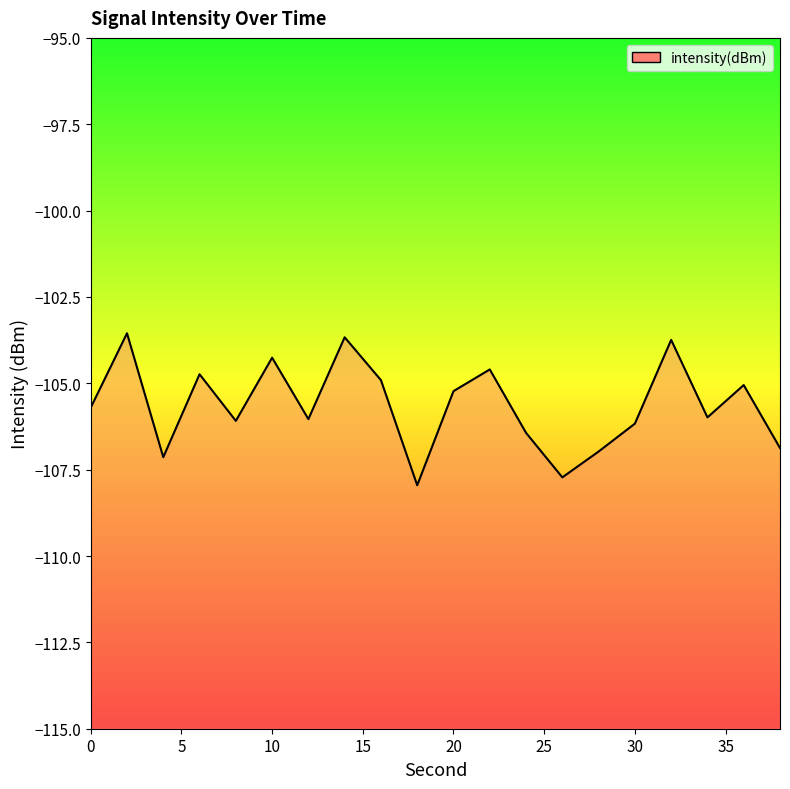

What is the difference between the second highest and second lowest values?

4.1